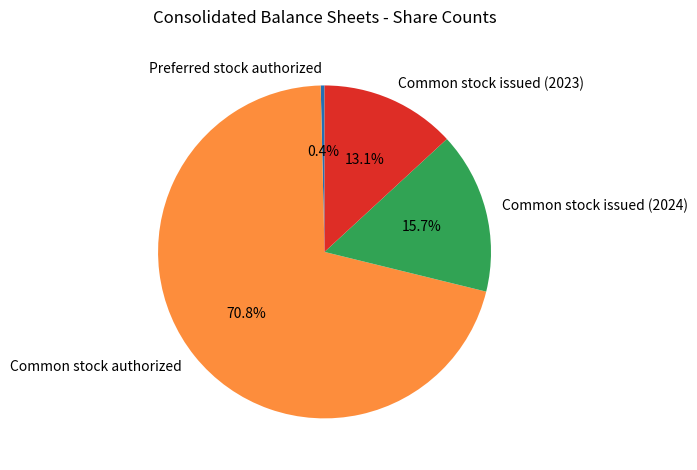

Approximately how many times larger is the value at Common stock authorized compared to Common stock issued (2023)?

5.4